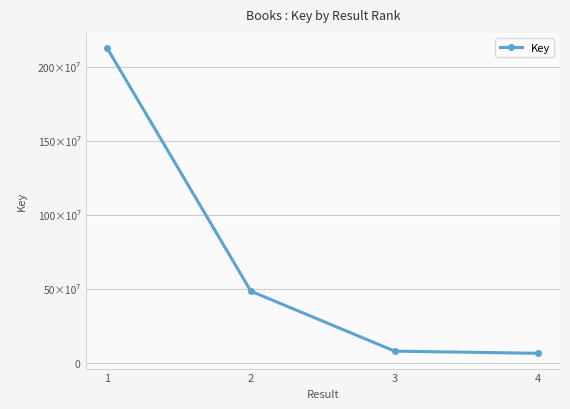

List the labels in order of value, smallest first.

4, 3, 2, 1